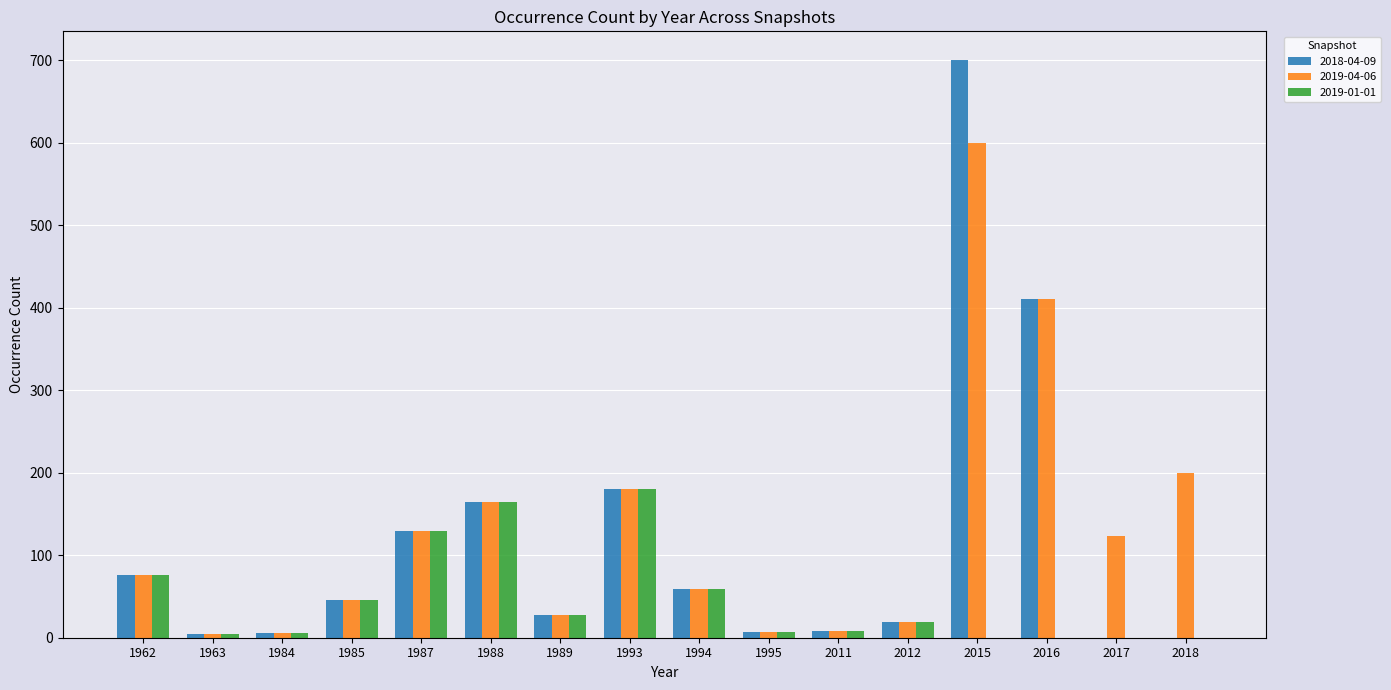

How many data points does each series have?

16